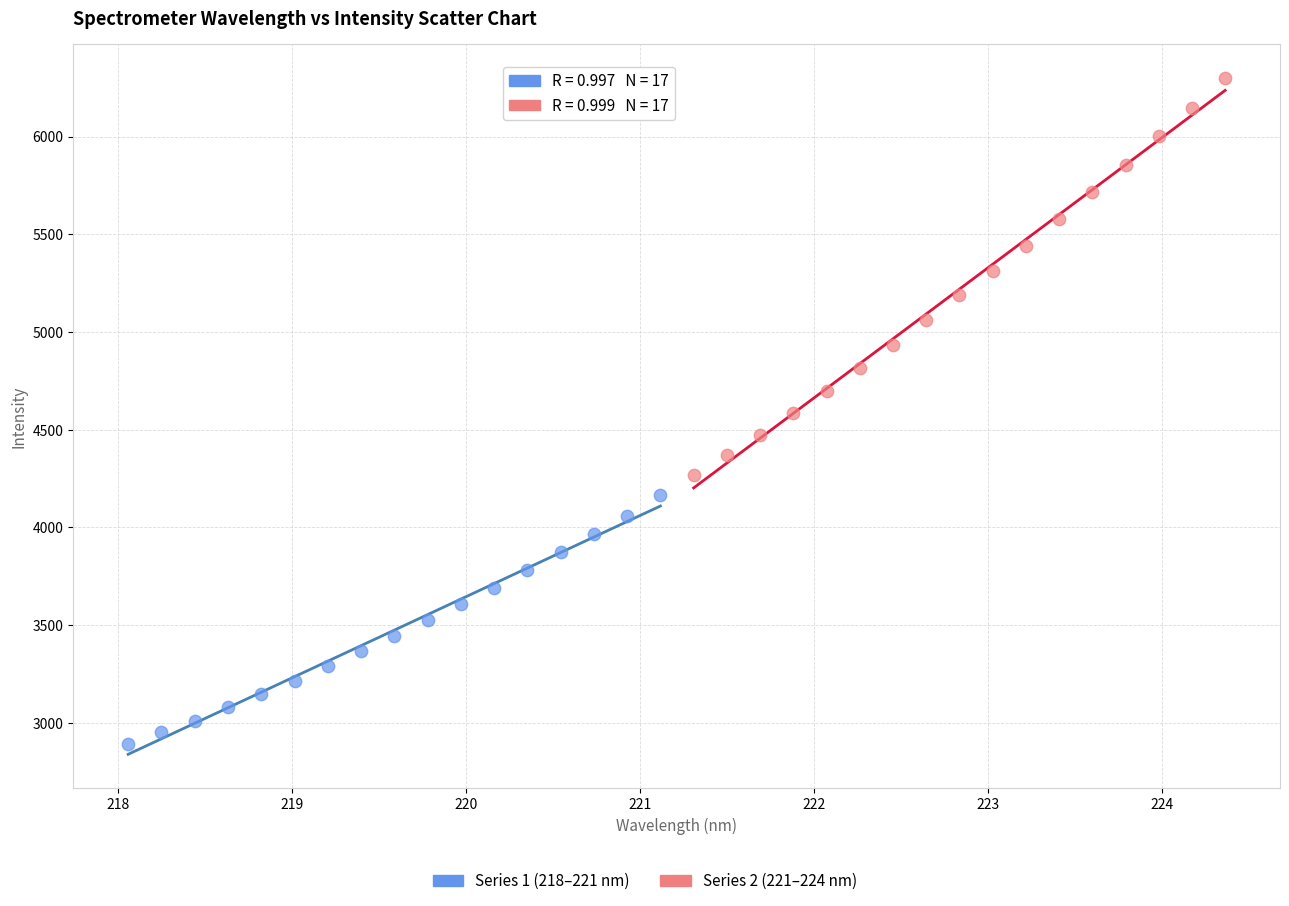

Which series contains the highest Y value?

Series 2 (221–224 nm)